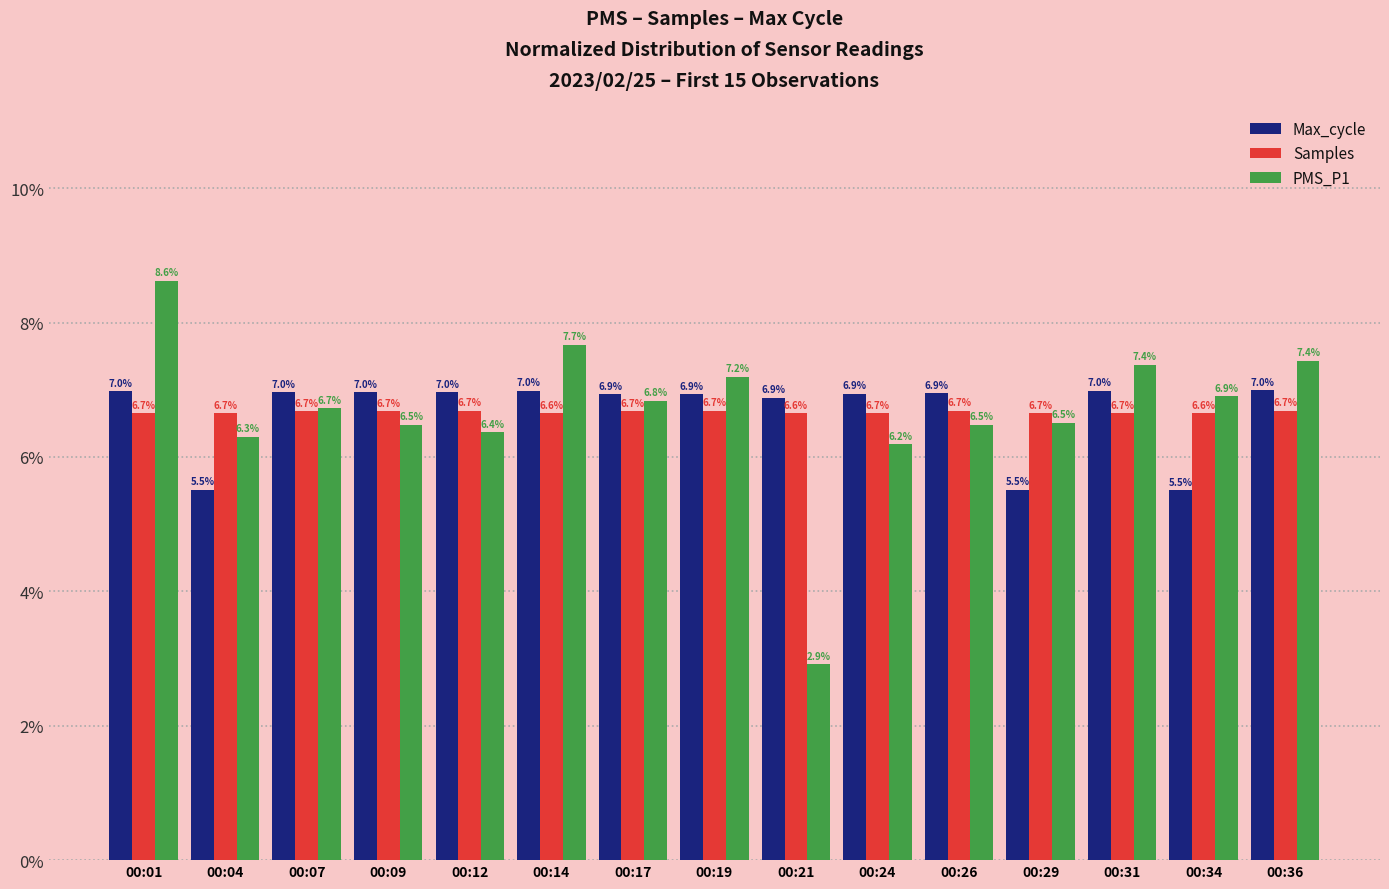

At which category does the chart reach its minimum across all series?

00:21